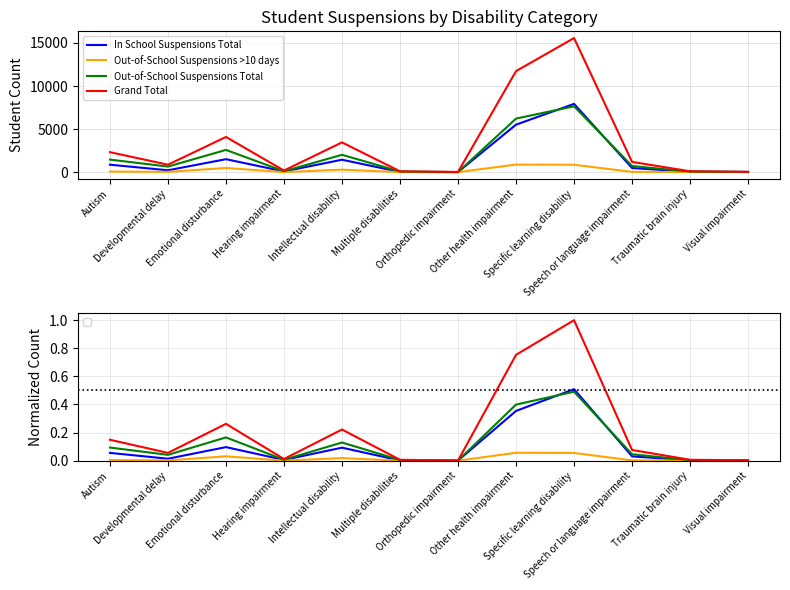

Reading right to left, transcribe all the data shown in this chart.

In School Suspensions Total: Visual impairment=0.0	Traumatic brain injury=0.0	Speech or language impairment=0.0	Specific learning disability=0.5	Other health impairment=0.4	Orthopedic impairment=0.0	Multiple disabilities=0.0	Intellectual disability=0.1	Hearing impairment=0.0	Emotional disturbance=0.1	Developmental delay=0.0	Autism=0.1
Out-of-School Suspensions >10 days: Visual impairment=0.0	Traumatic brain injury=0.0	Speech or language impairment=0.0	Specific learning disability=0.1	Other health impairment=0.1	Orthopedic impairment=0.0	Multiple disabilities=0.0	Intellectual disability=0.0	Hearing impairment=0.0	Emotional disturbance=0.0	Developmental delay=0.0	Autism=0.0
Out-of-School Suspensions Total: Visual impairment=0.0	Traumatic brain injury=0.0	Speech or language impairment=0.0	Specific learning disability=0.5	Other health impairment=0.4	Orthopedic impairment=0.0	Multiple disabilities=0.0	Intellectual disability=0.1	Hearing impairment=0.0	Emotional disturbance=0.2	Developmental delay=0.0	Autism=0.1
Grand Total: Visual impairment=0.0	Traumatic brain injury=0.0	Speech or language impairment=0.1	Specific learning disability=1.0	Other health impairment=0.8	Orthopedic impairment=0.0	Multiple disabilities=0.0	Intellectual disability=0.2	Hearing impairment=0.0	Emotional disturbance=0.3	Developmental delay=0.1	Autism=0.1